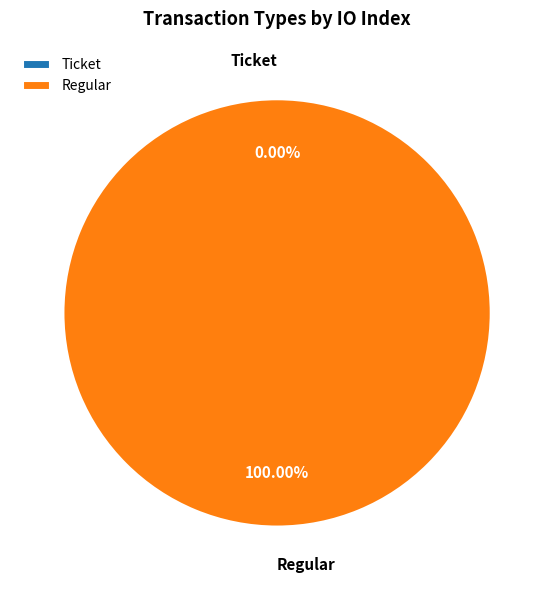

Count the number of slices in the pie.

2